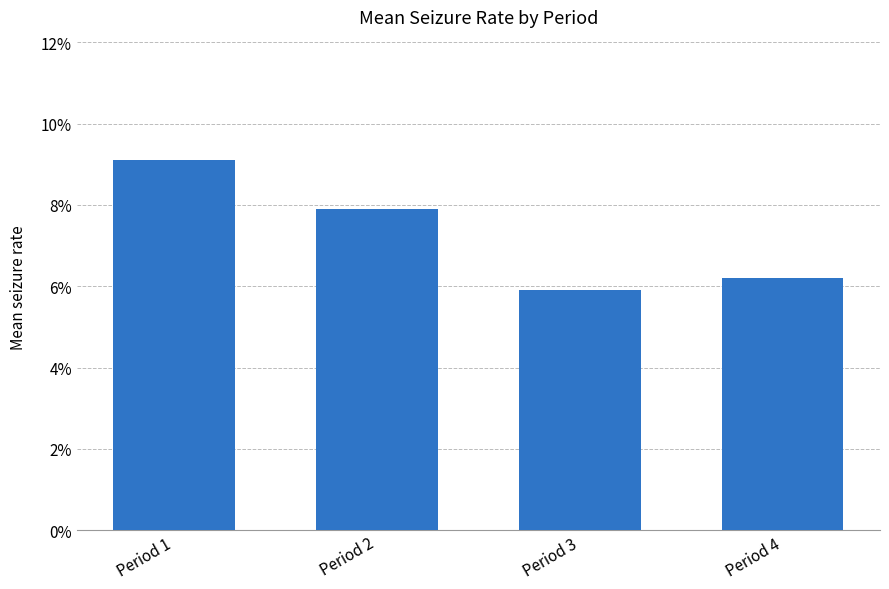

What is the smallest value displayed?

5.9